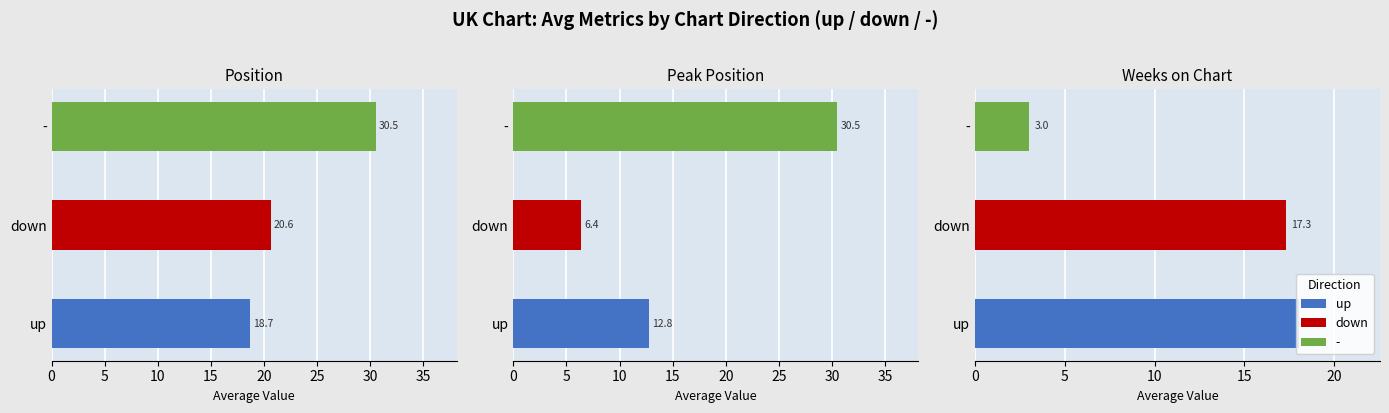

The neutral series shows 1 at 10. True or false?

False